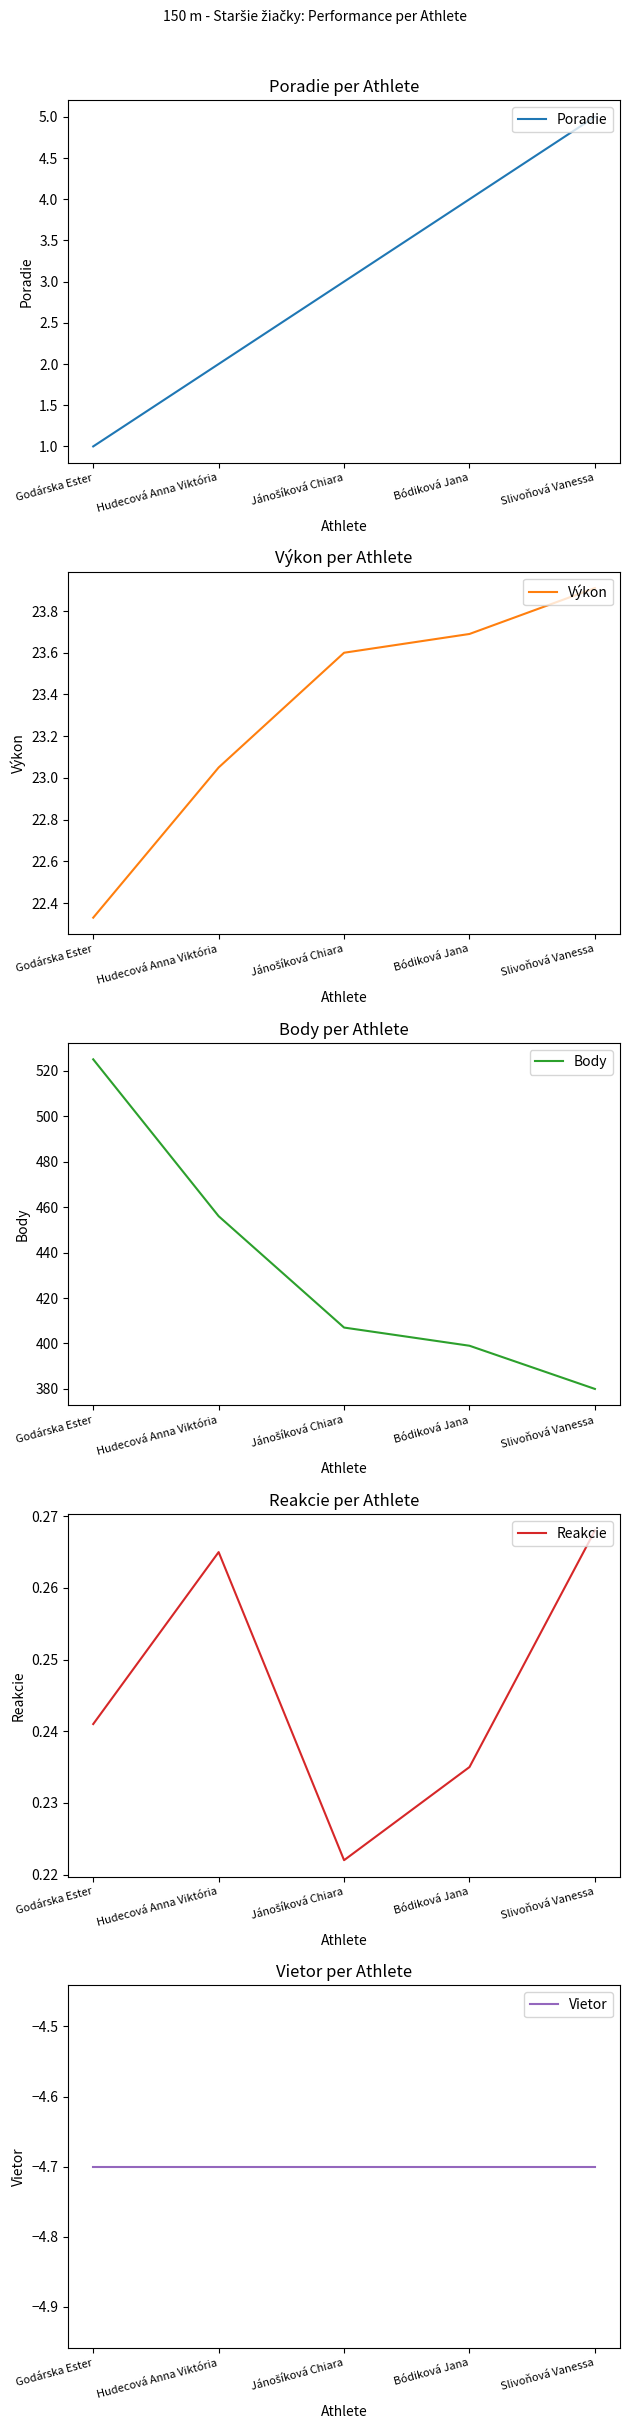

What is the difference between the maximum and second lowest values in the Poradie series?

3